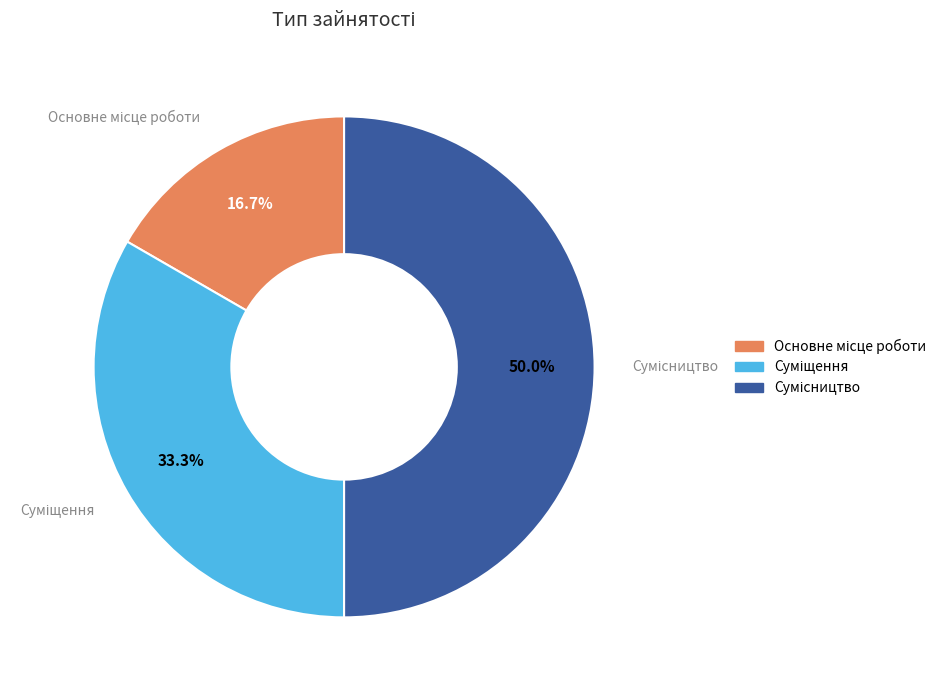

Count the number of slices in the pie.

3